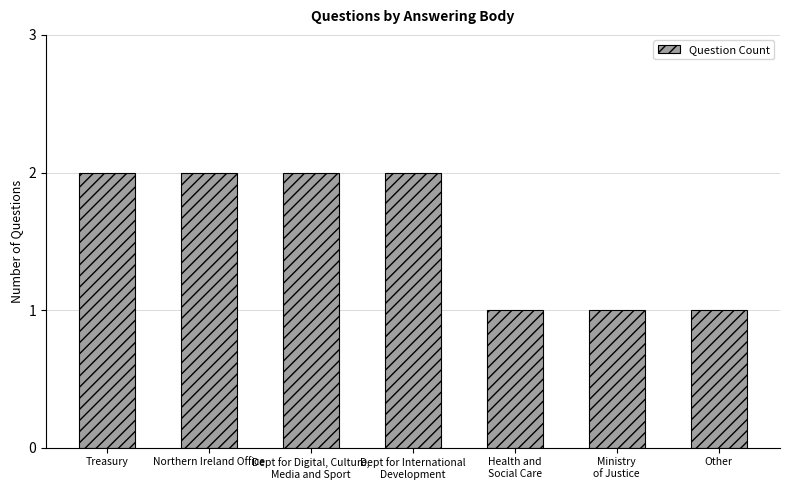

What is the difference between the second highest and minimum values?

1